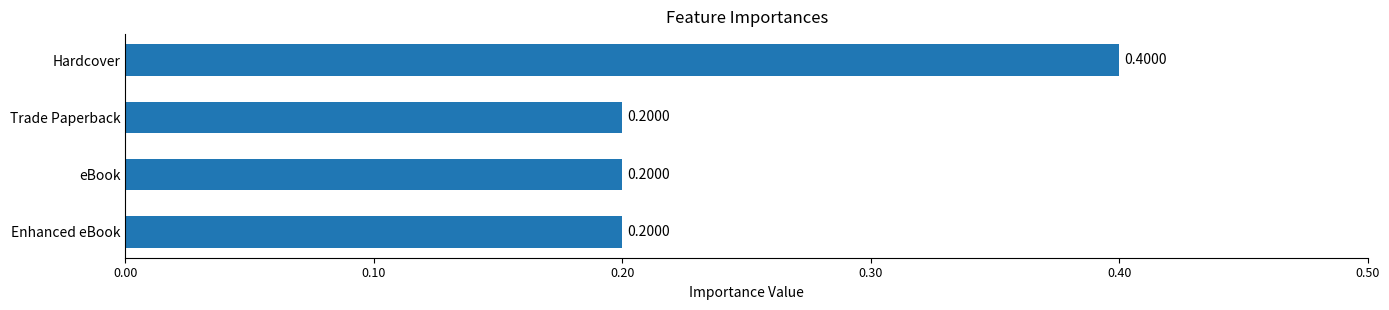

What is the label of the 4th bar from the top?

Enhanced eBook